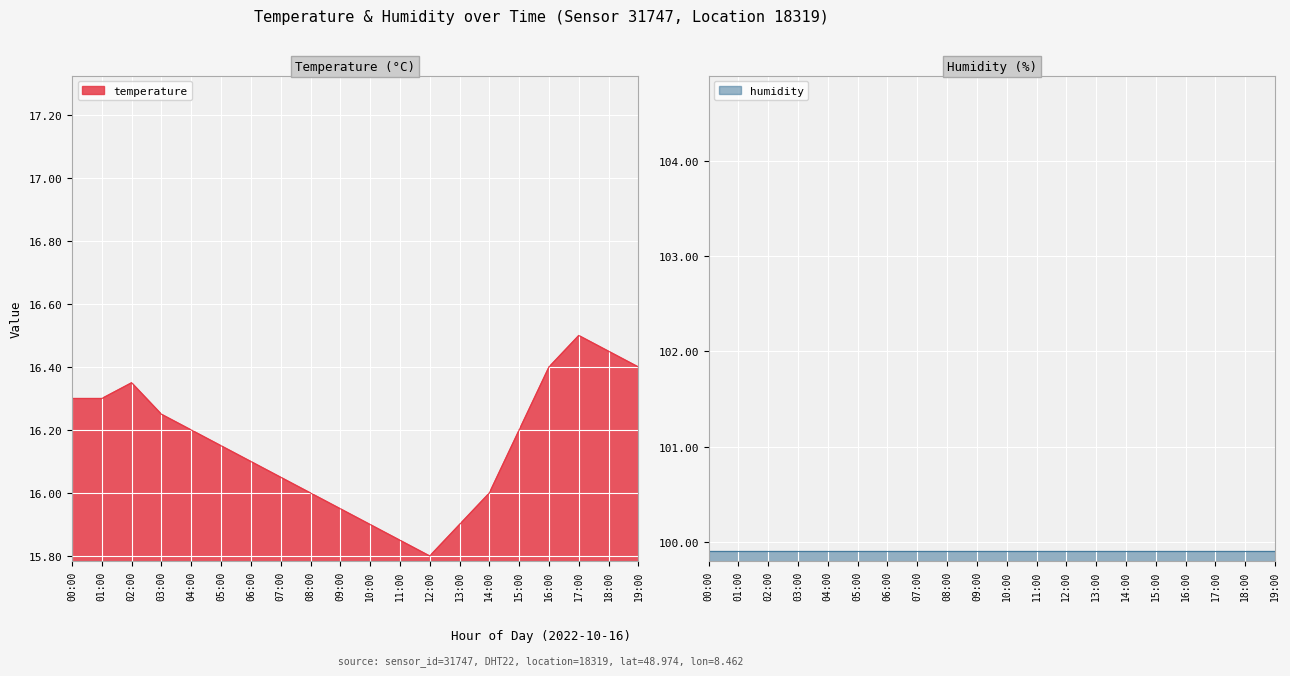

What is the approximate value at 10:00?

15.9